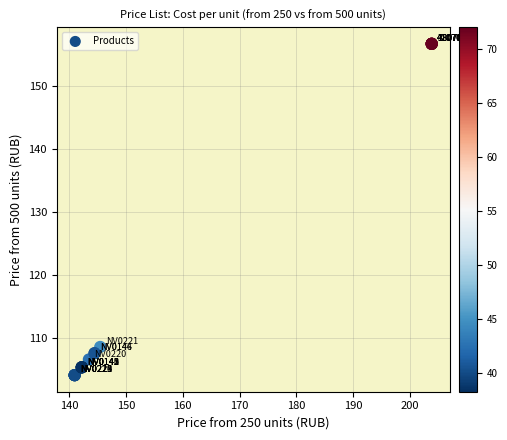

What Y value in the scatter plot is closest to 130?

108.5